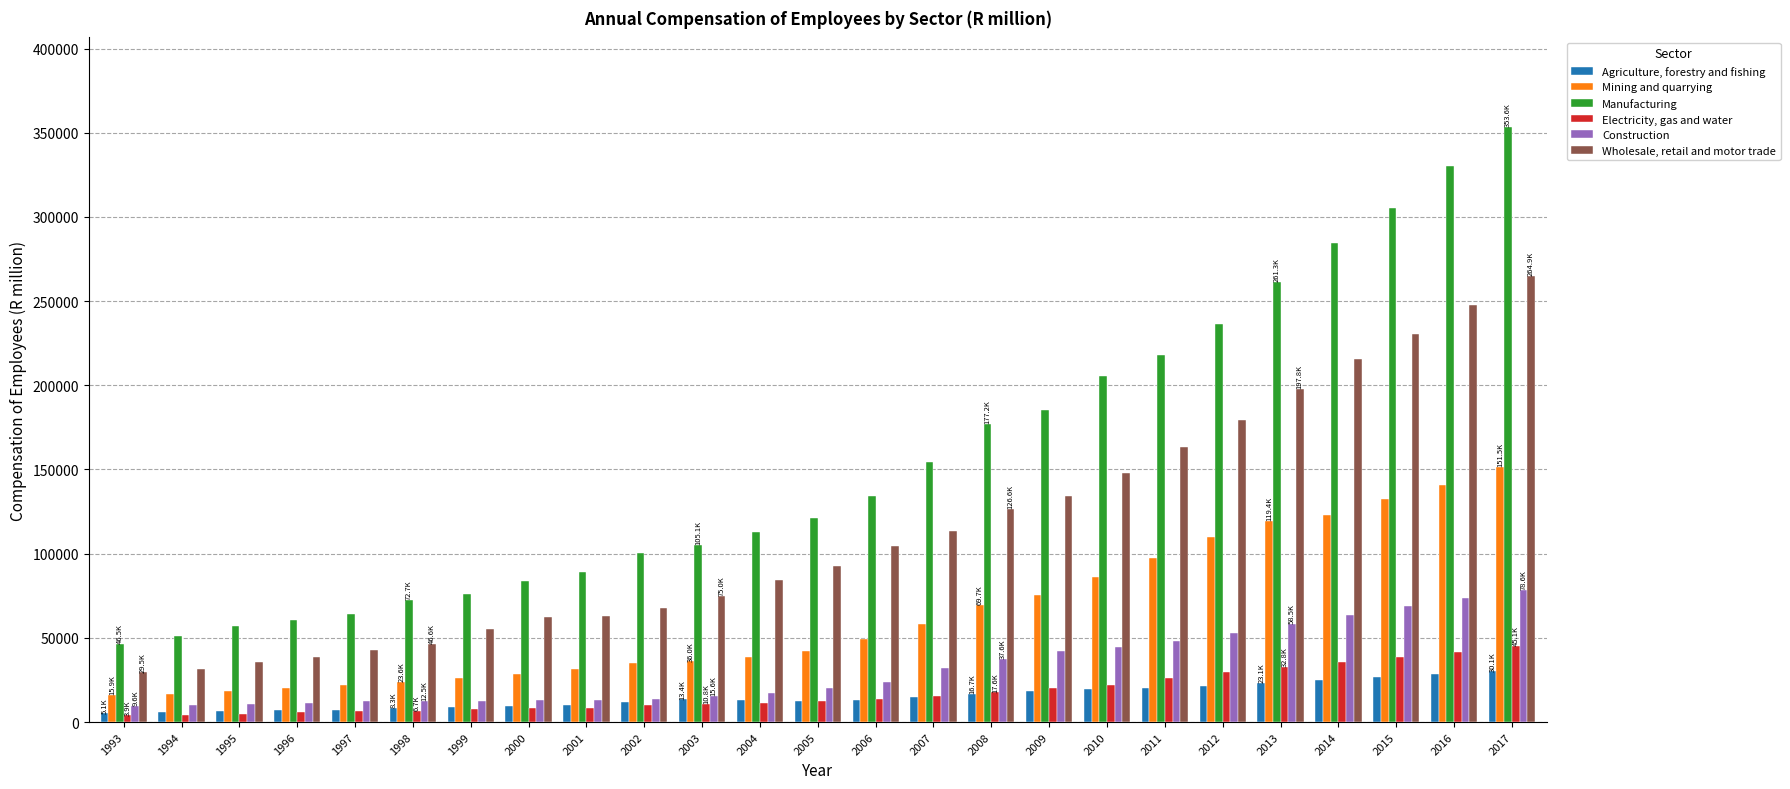

Rank the series at 2000 from highest to lowest value.

Manufacturing, Wholesale, retail and motor trade, Mining and quarrying, Construction, Agriculture, forestry and fishing, Electricity, gas and water